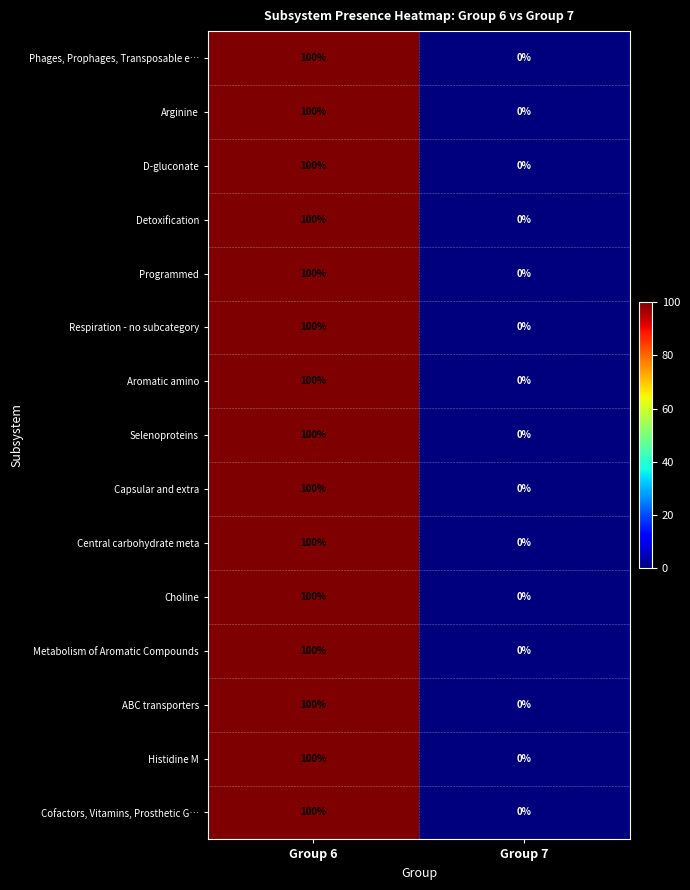

Rank the categories by Programmed value from lowest to highest.

Group 7, Group 6